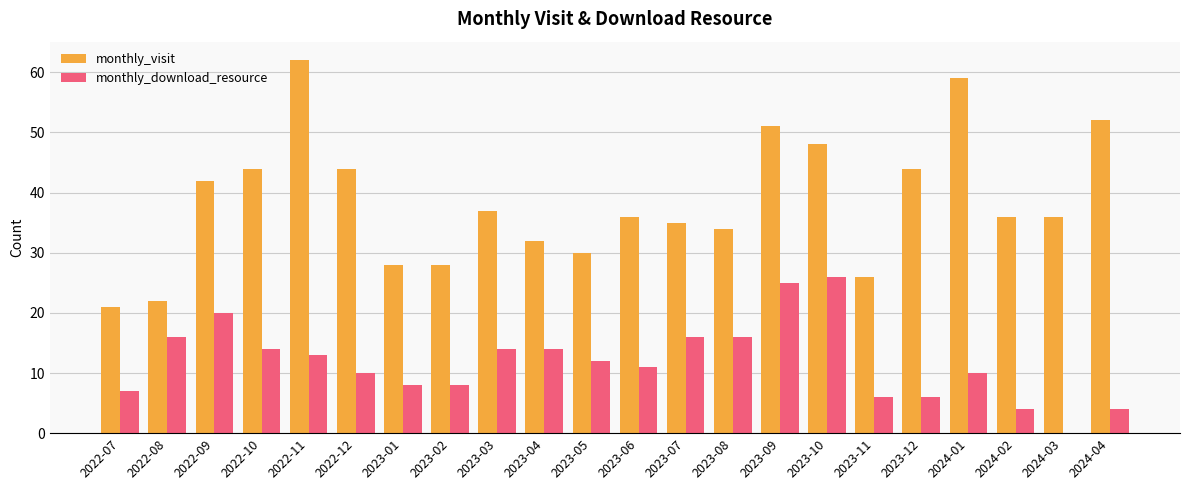

Is the value of monthly_download_resource at 2023-10 greater than the value of monthly_visit at 2024-04?

No